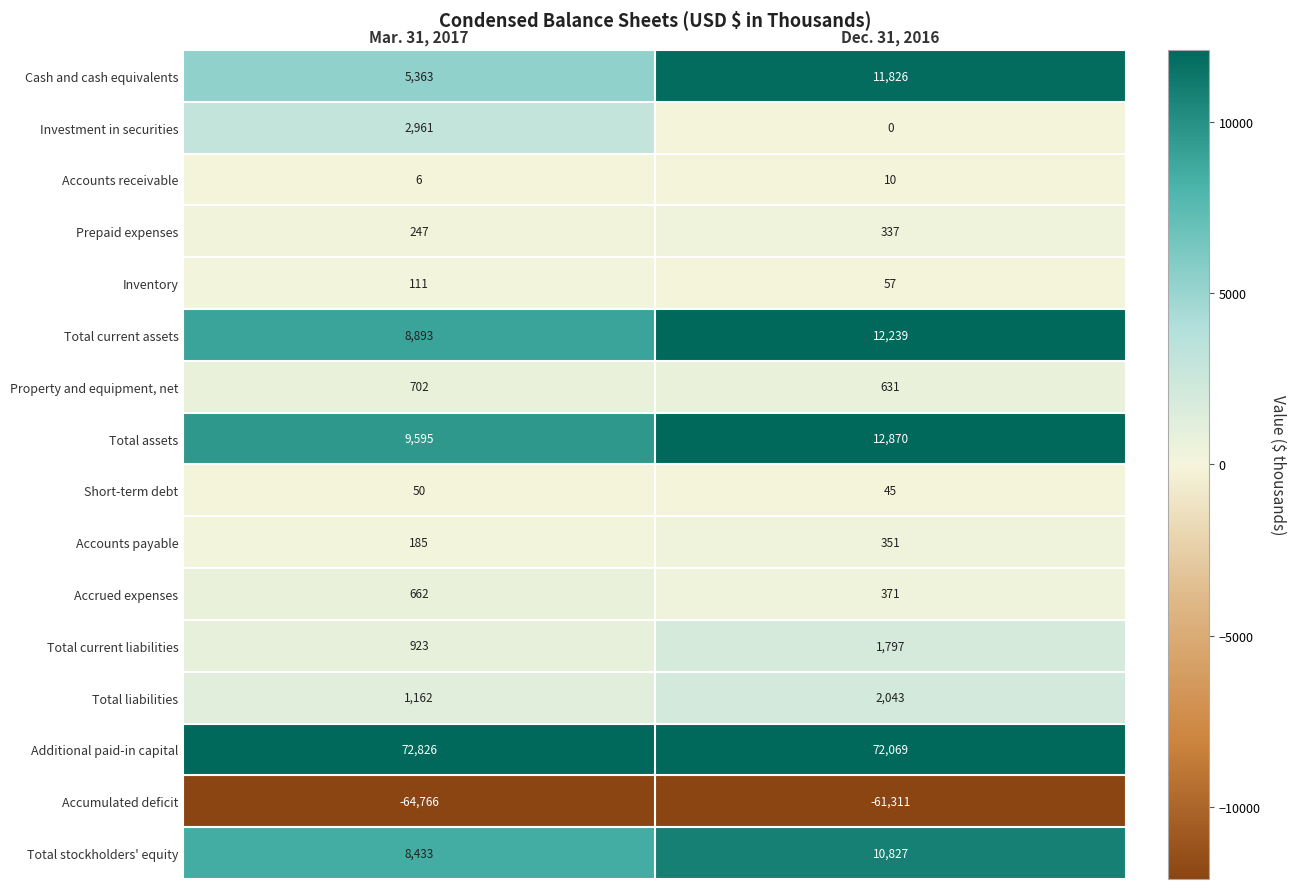

Which category has the lowest value in the Property and equipment, net series?

Dec. 31, 2016